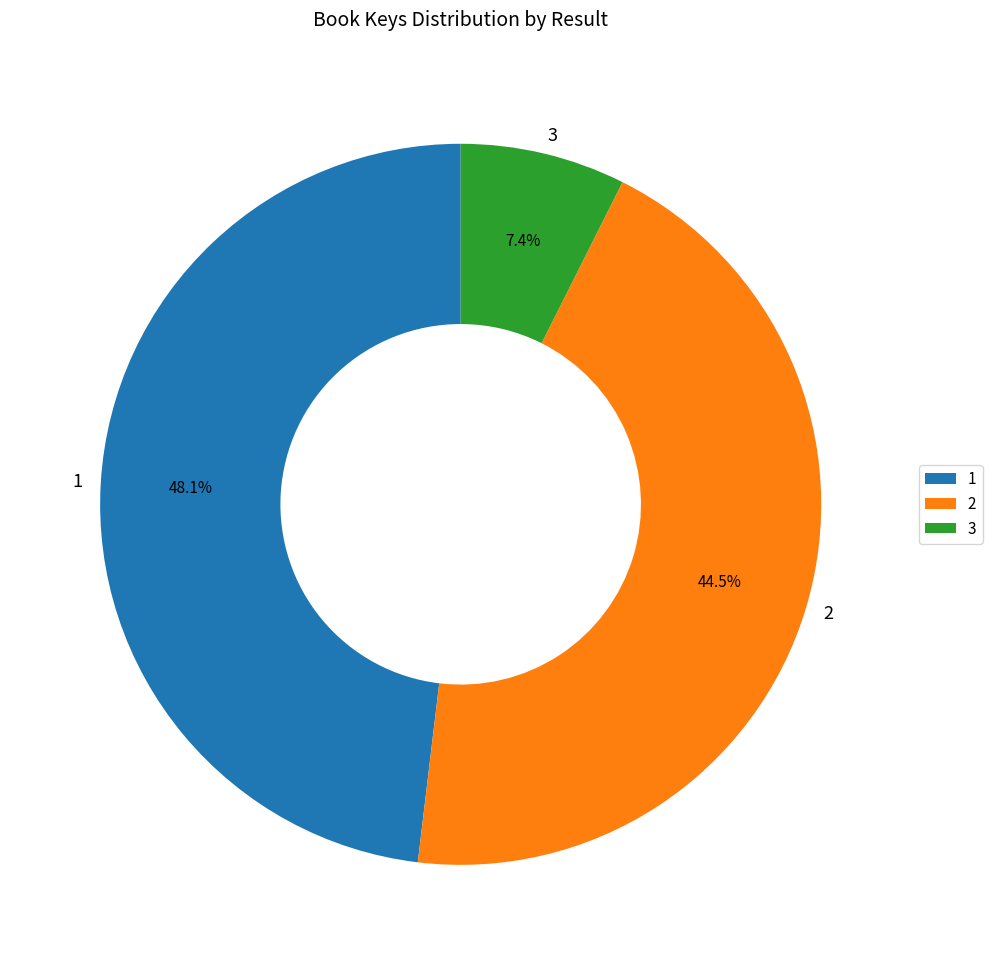

What is the largest slice in the pie chart?

1